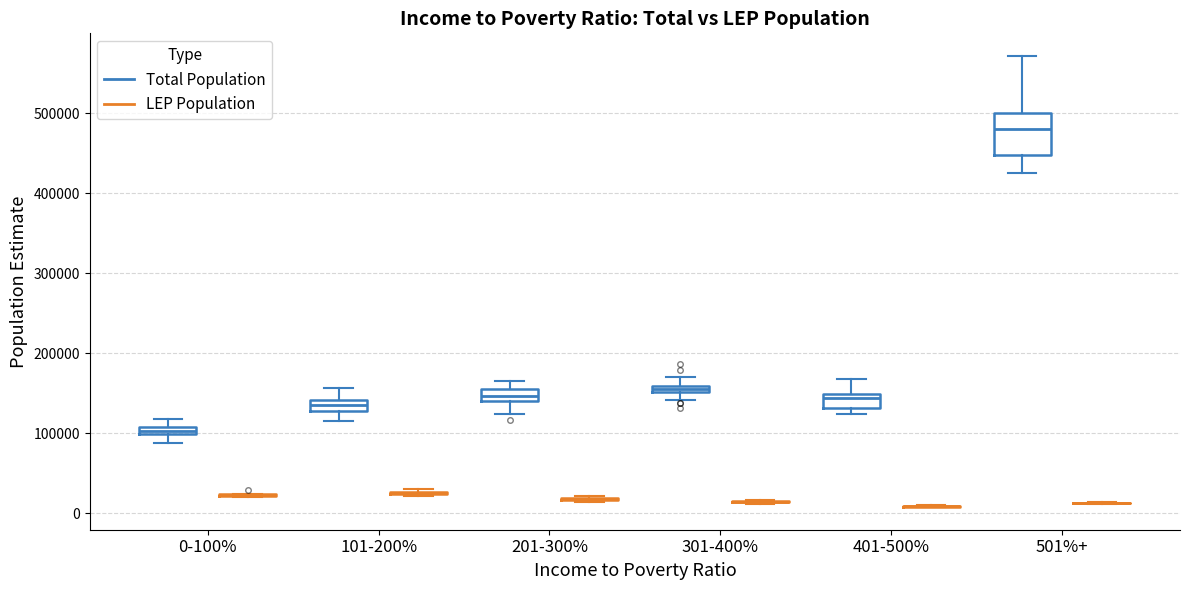

Where is the lower edge of the box for 301-400% (Total Population) on the y-axis? The values are not printed on the chart, so give them approximately, as read against the axis.

150000